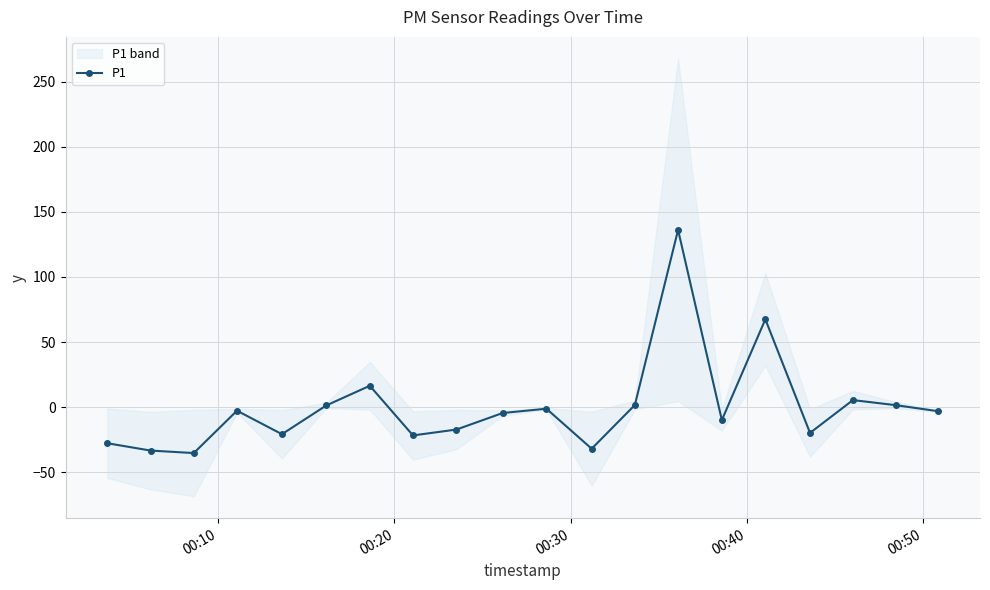

What is the highest value of the P1 series?

136.2